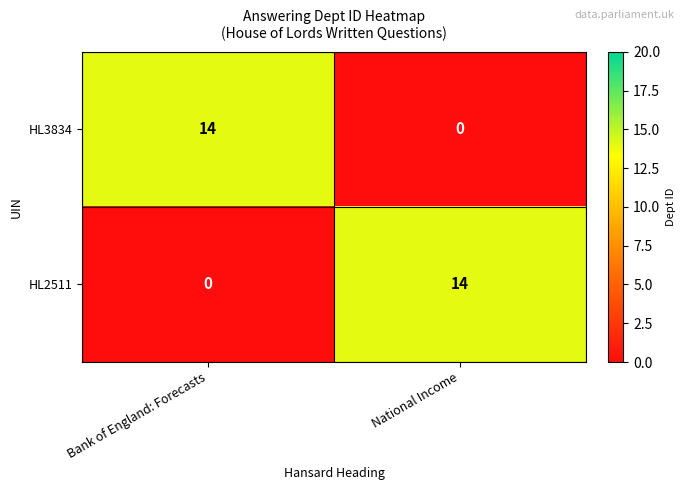

Reading left to right, list all the values displayed in this chart.

HL3834: Bank of England: Forecasts=14	National Income=0
HL2511: Bank of England: Forecasts=0	National Income=14